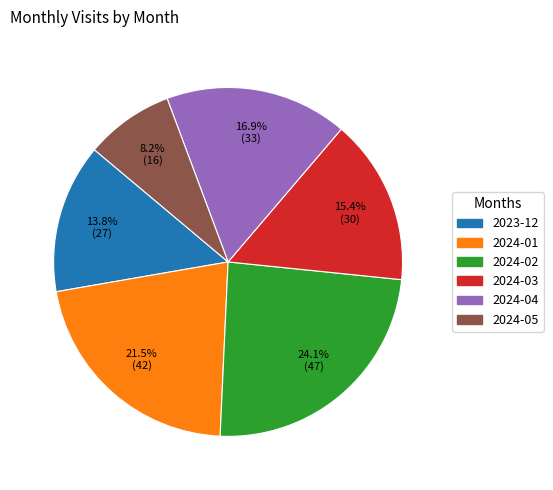

Which category has the biggest portion of the pie?

2024-02